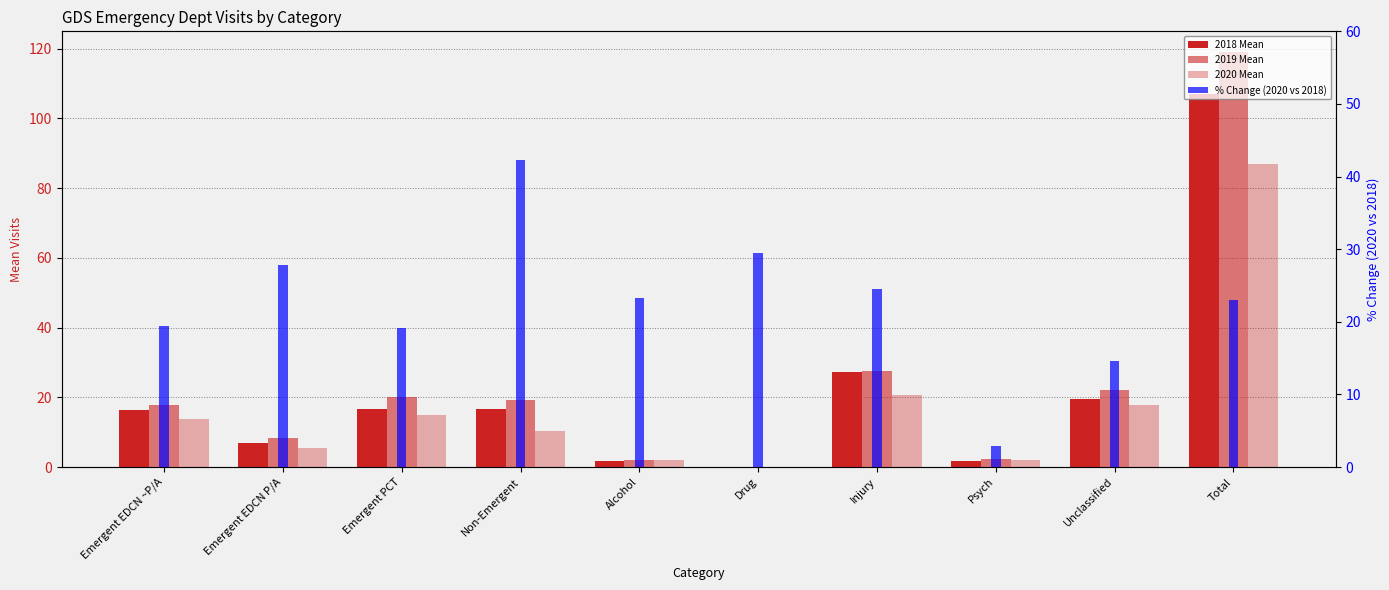

At how many categories does at least one series exceed 35?

2